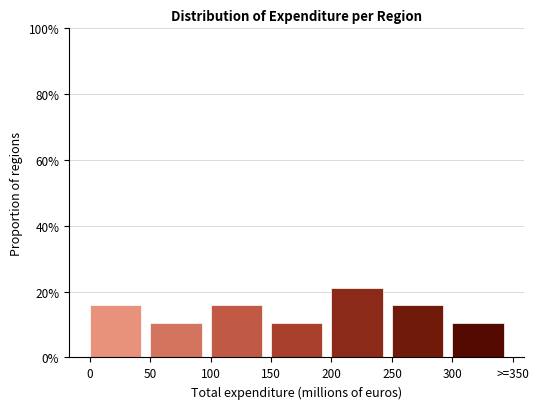

Reading left to right, transcribe all the data shown in this chart.

0=15.8	50=10.5	100=15.8	150=10.5	200=21.1	250=15.8	300=10.5